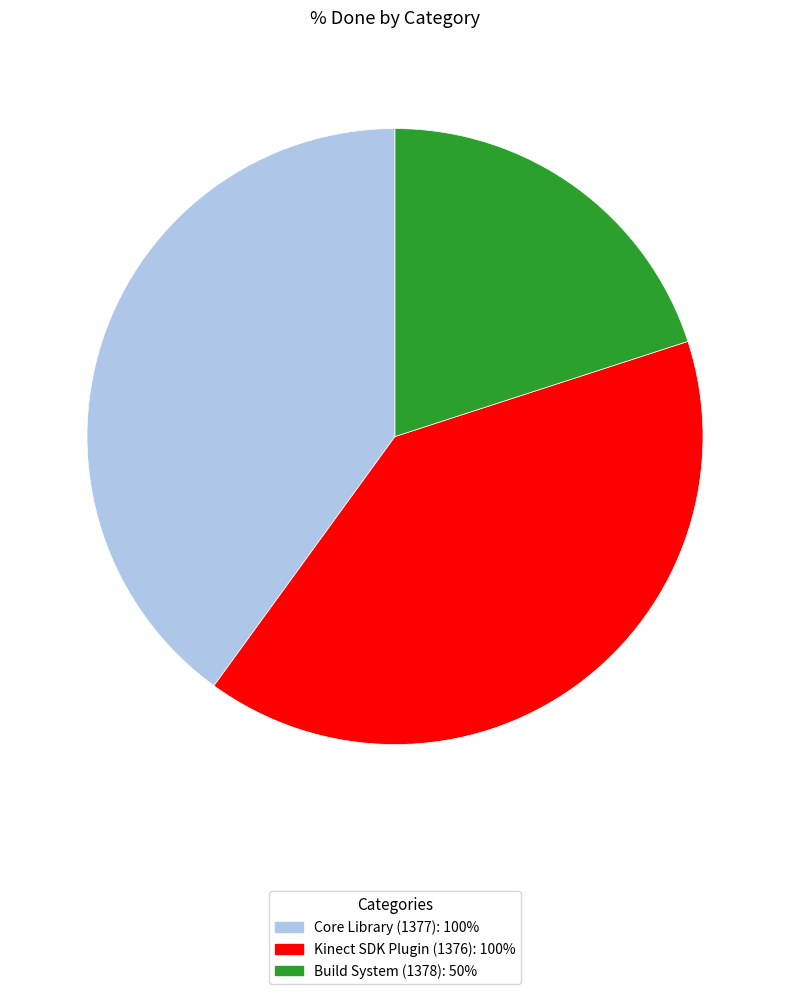

Does Core Library (1377): 100% represent more than half of the total?

No